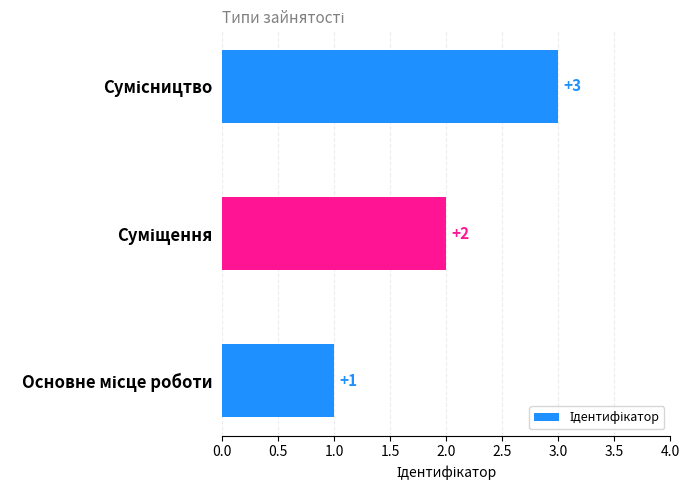

What is the greatest value displayed?

3